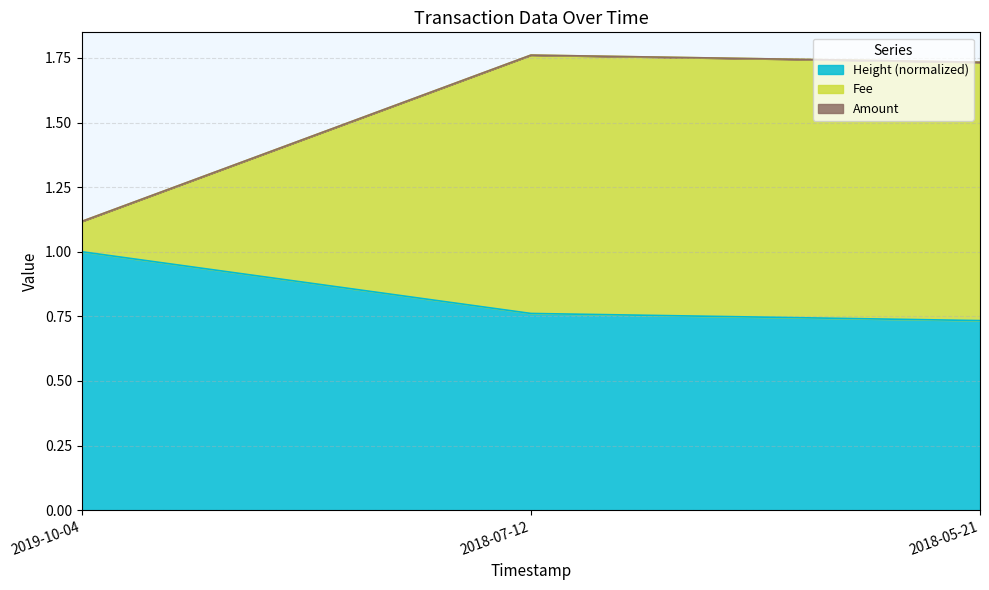

The Height series shows 0.4 at 2018-07-12. True or false?

False